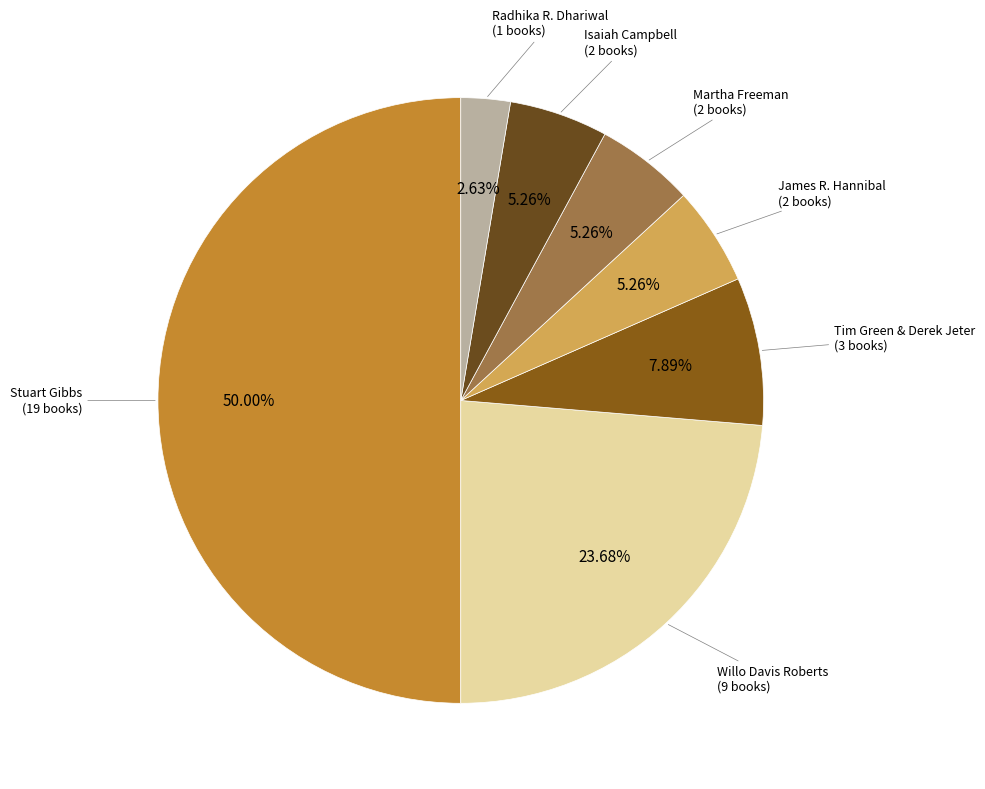

To the nearest percent, what is the difference between the largest and smallest slice percentages?

47%